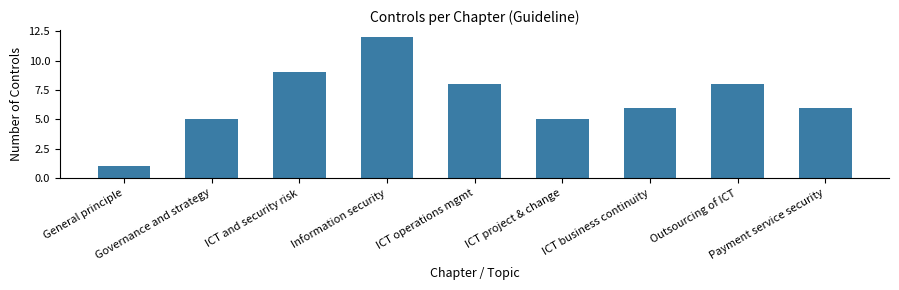

At which label does the data first exceed 6?

ICT and security risk